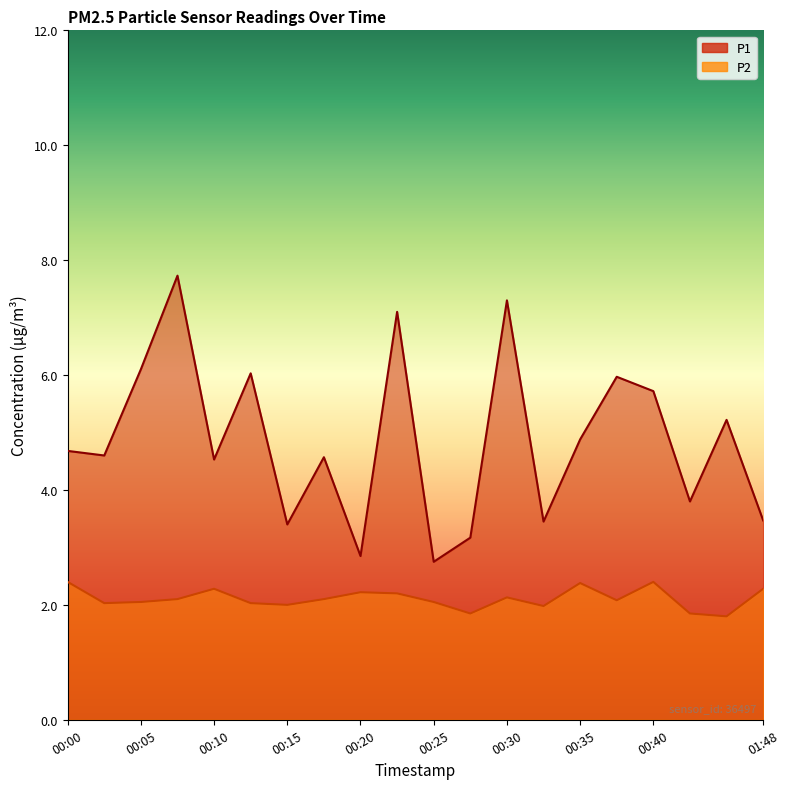

List the series in order of their overall mean, lowest first.

P2, P1